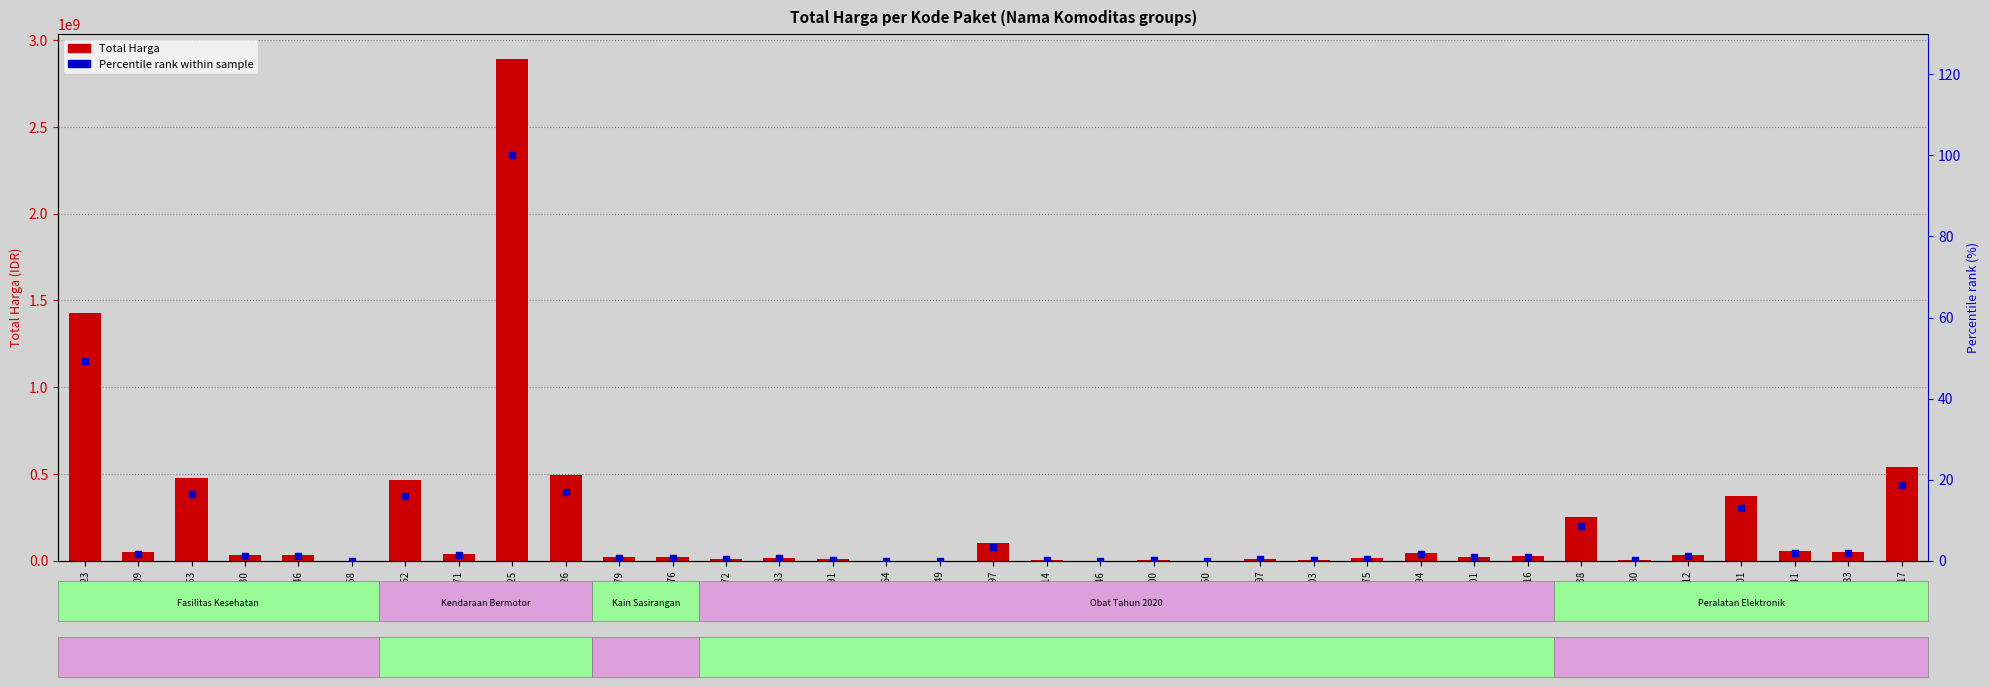

Which series has the widest spread of Y values?

Total Harga